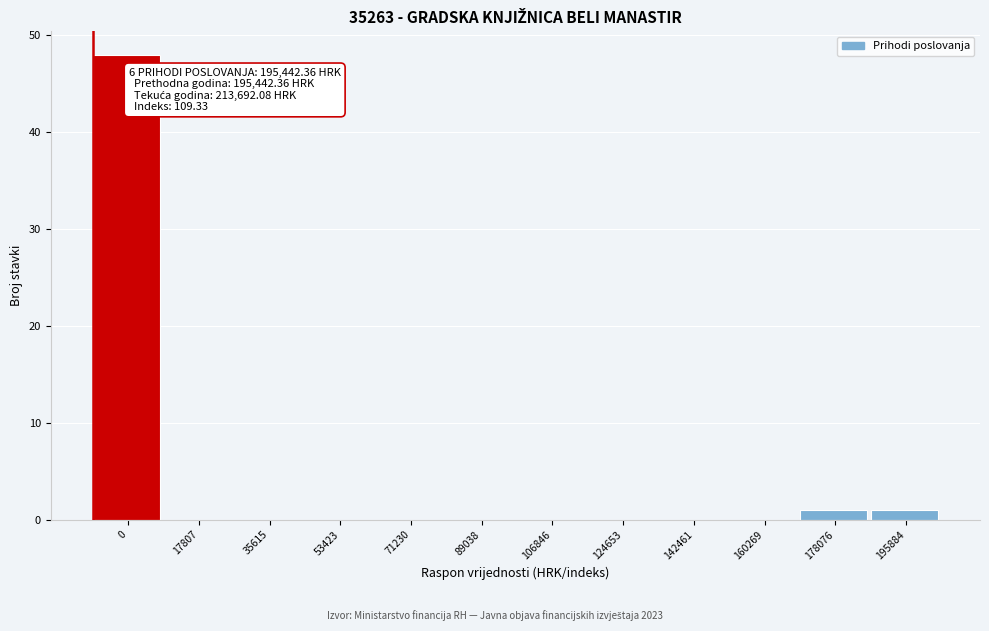

Reading left to right, list all the values displayed in this chart.

0=48	17807=0	35615=0	53423=0	71230=0	89038=0	106846=0	124653=0	142461=0	160269=0	178076=1	195884=1